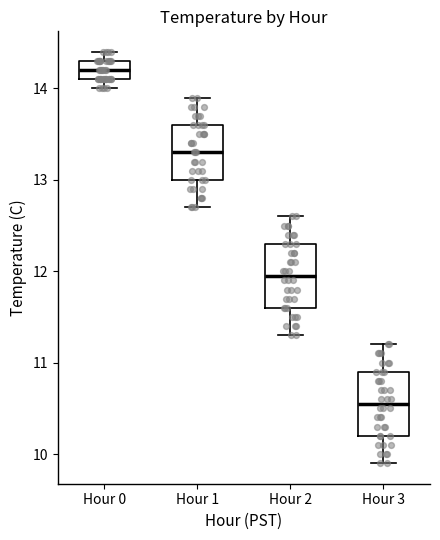

Which box's median line is the lowest?

Hour 3